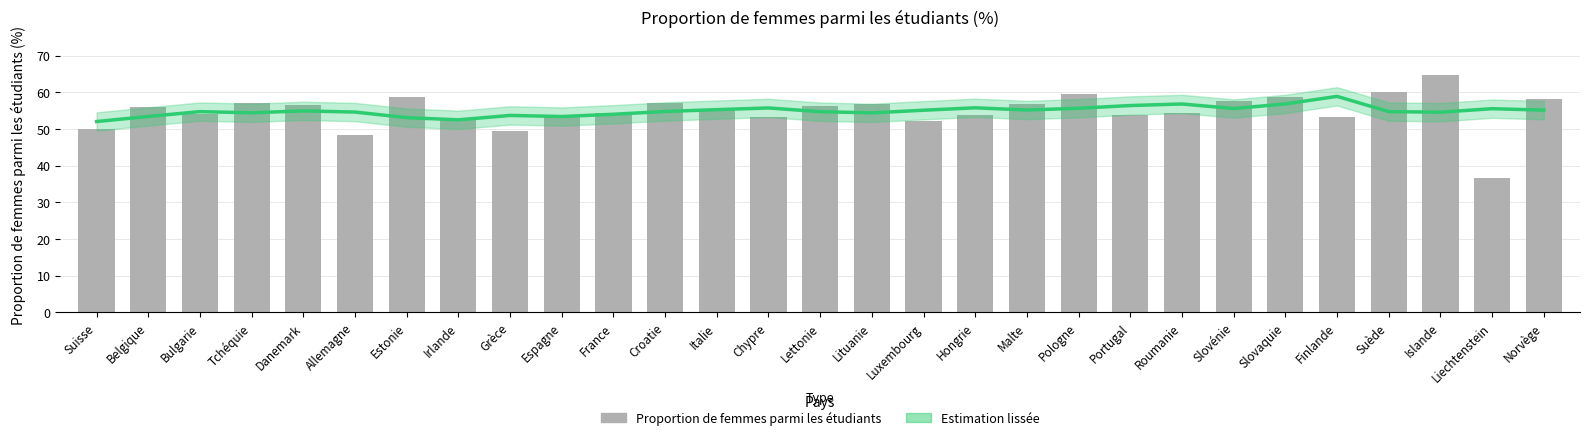

Are the bars grouped side by side (vs. stacked)?

Yes